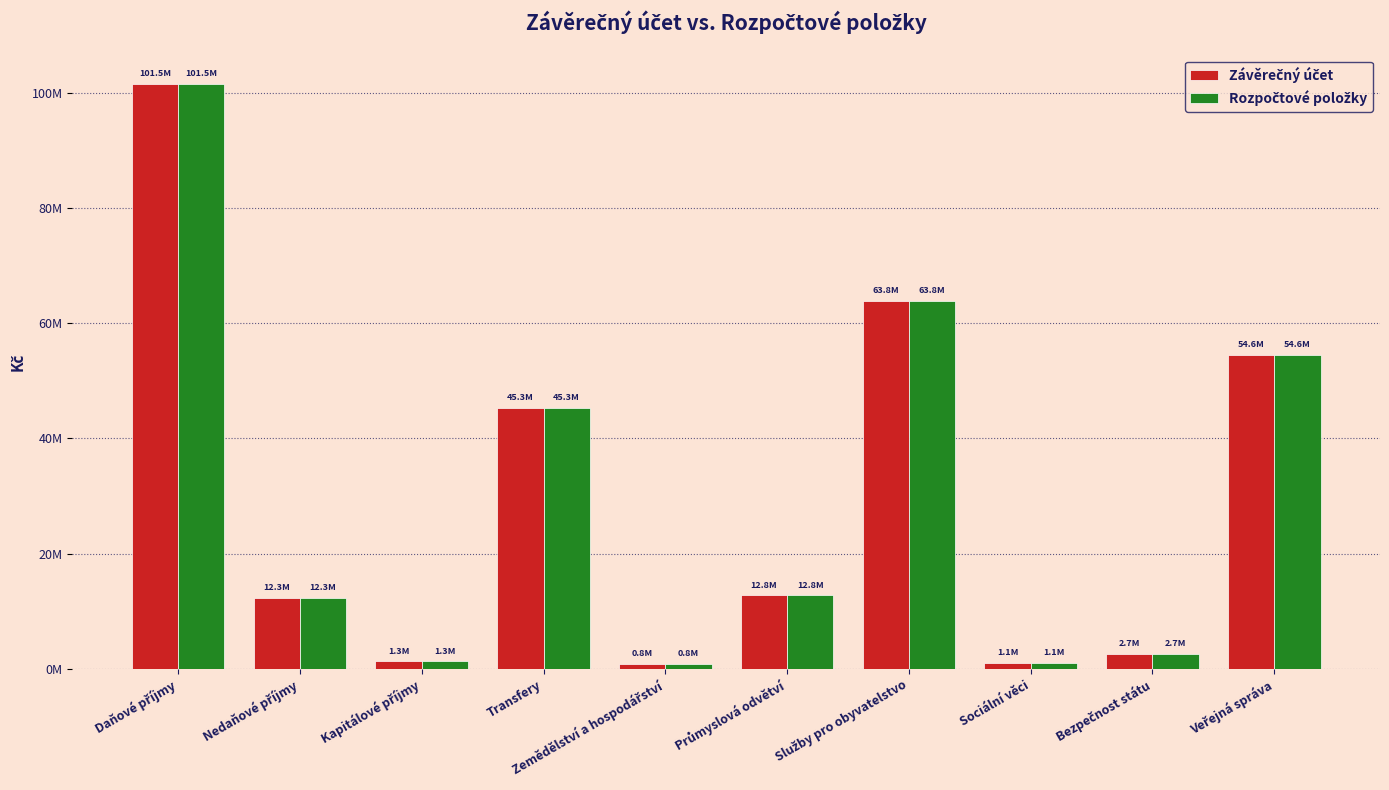

What is the average value of the Rozpočtové položky series?

29611620.8